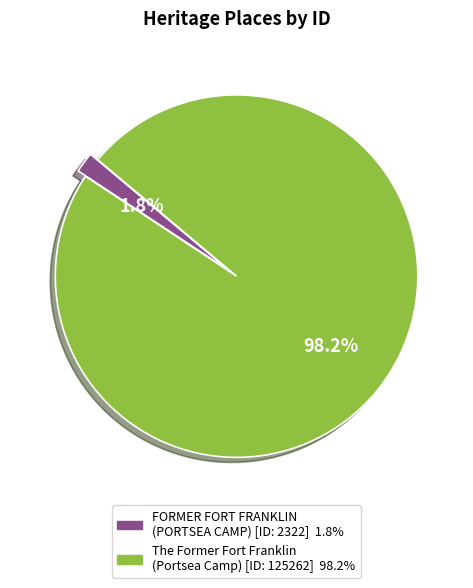

What percentage is the The Former Fort Franklin (Portsea Camp) slice, to the nearest percent?

98%